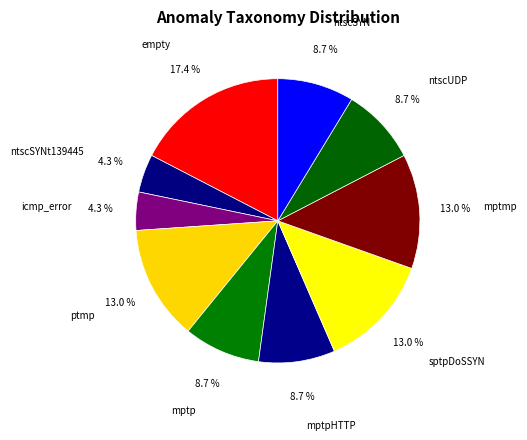

Is empty the majority of the pie?

No